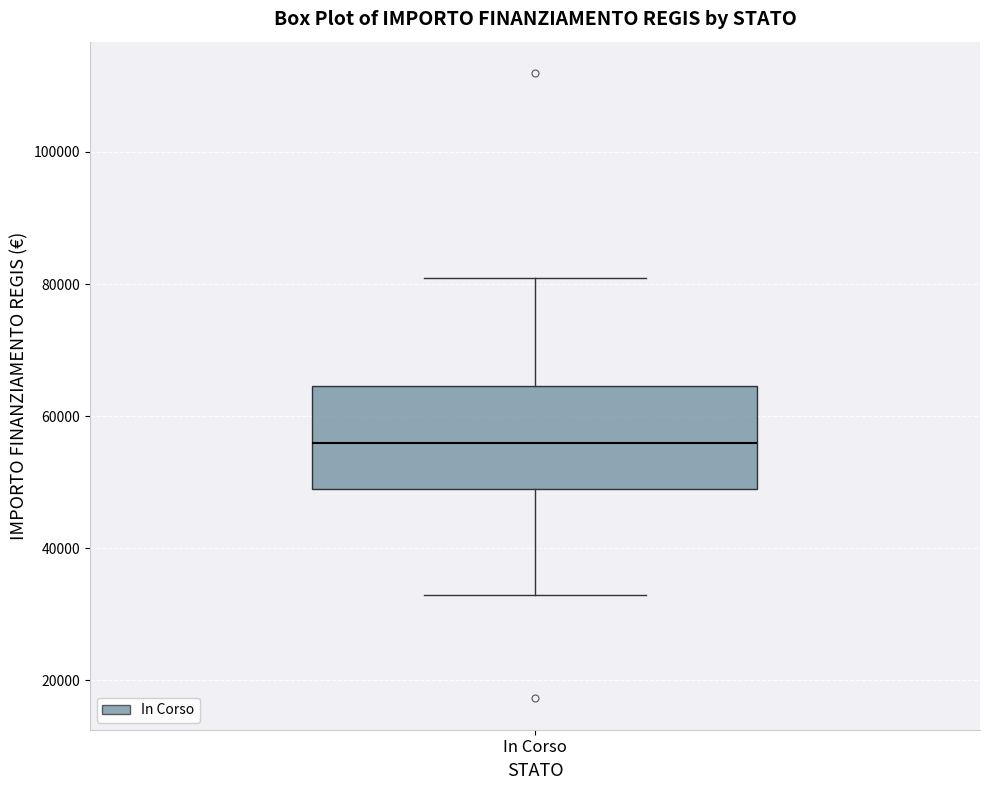

Read this box plot against the y-axis: the position of the median line, the range covered by the box, and the ends of both whiskers. The values are not printed on the chart, so give them approximately, as read against the axis.

median 56000, box 50000 to 64000, whiskers 32000 to 80000